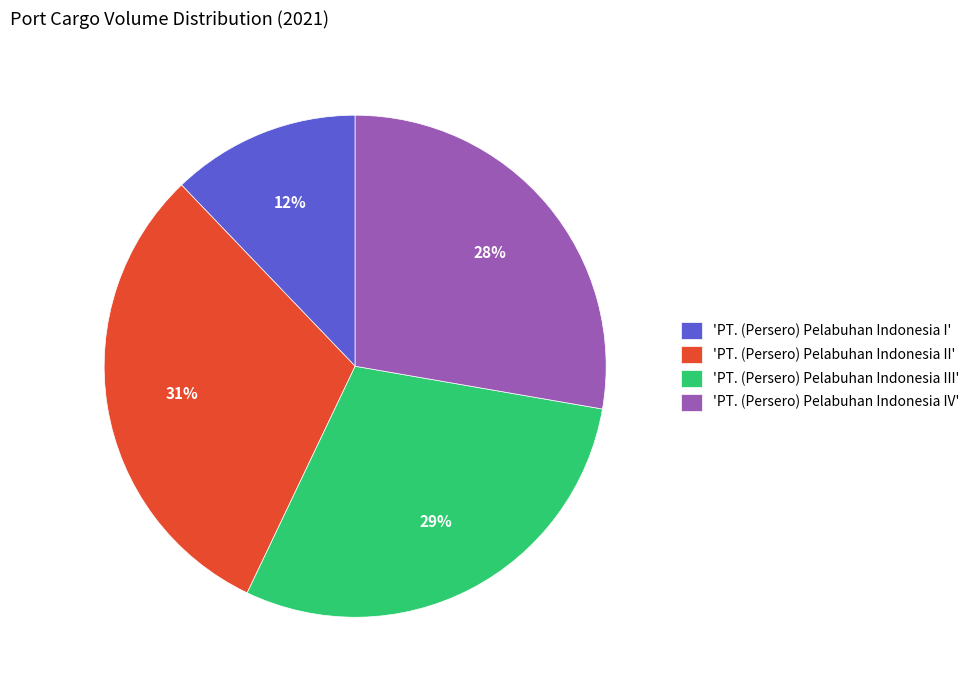

Do 'PT. (Persero) Pelabuhan Indonesia III' and 'PT. (Persero) Pelabuhan Indonesia II' together represent more than half of the pie?

Yes